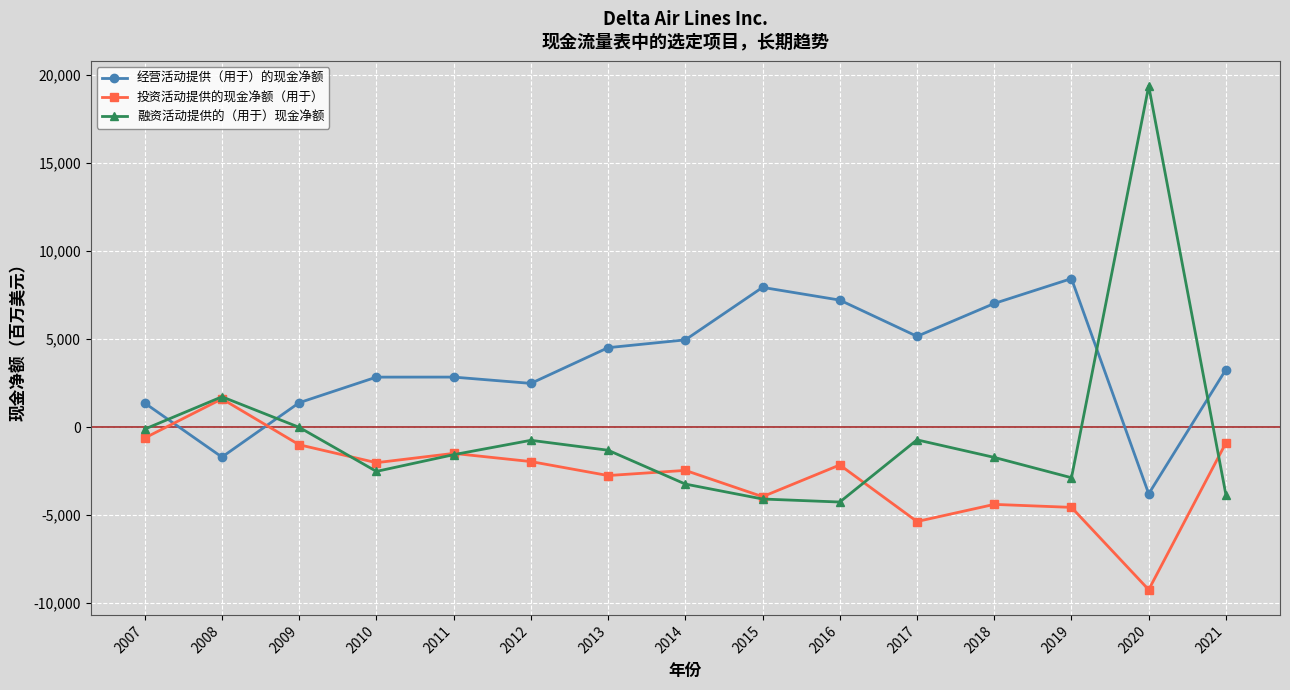

Where is 融资活动提供的（用于）现金净额 nearest to the value 7548?

2008